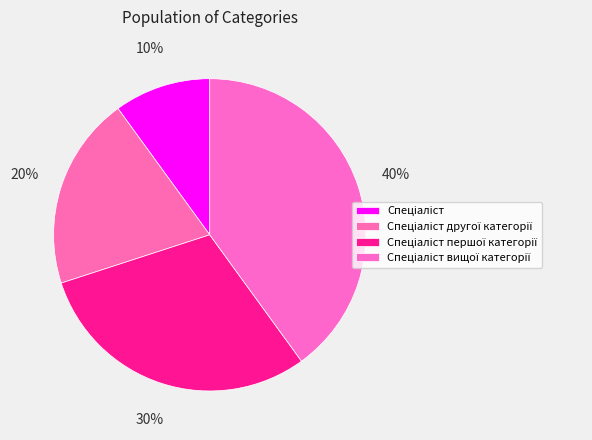

Does any single category account for the majority?

No